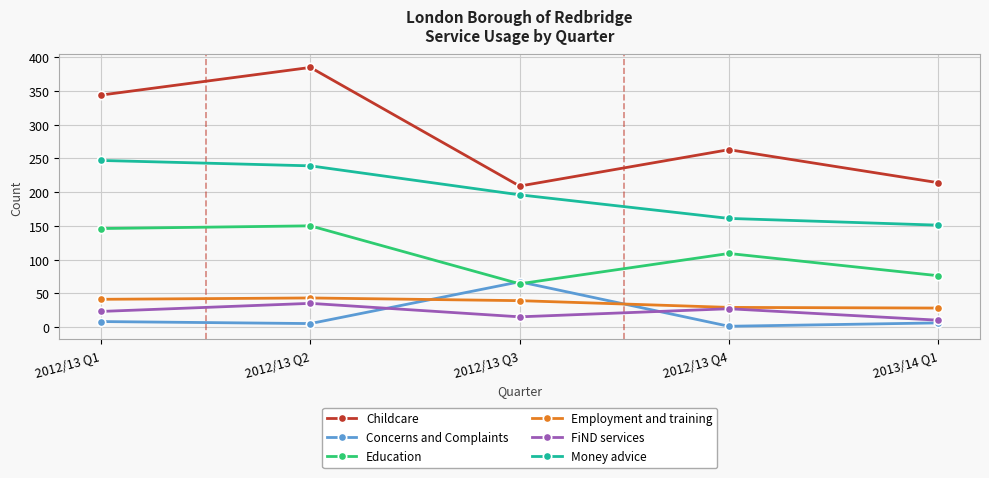

Where is the first local minimum for Education?

2012/13 Q3